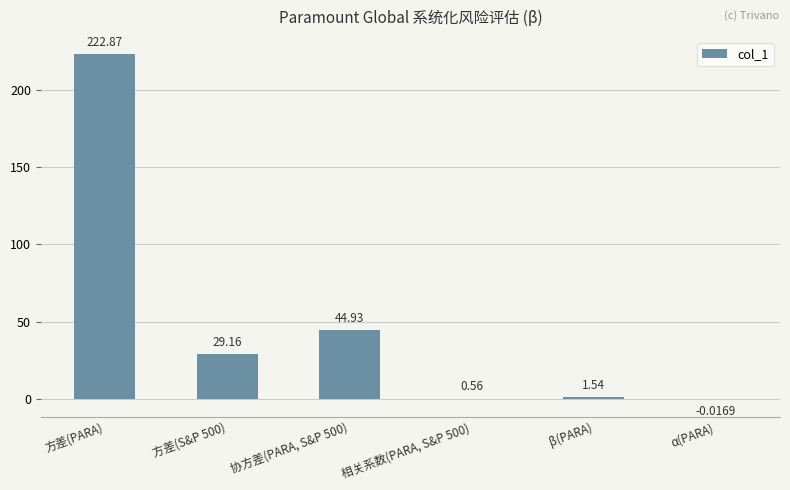

What is the sum of the values at β(PARA) and 方差(PARA)?

224.4